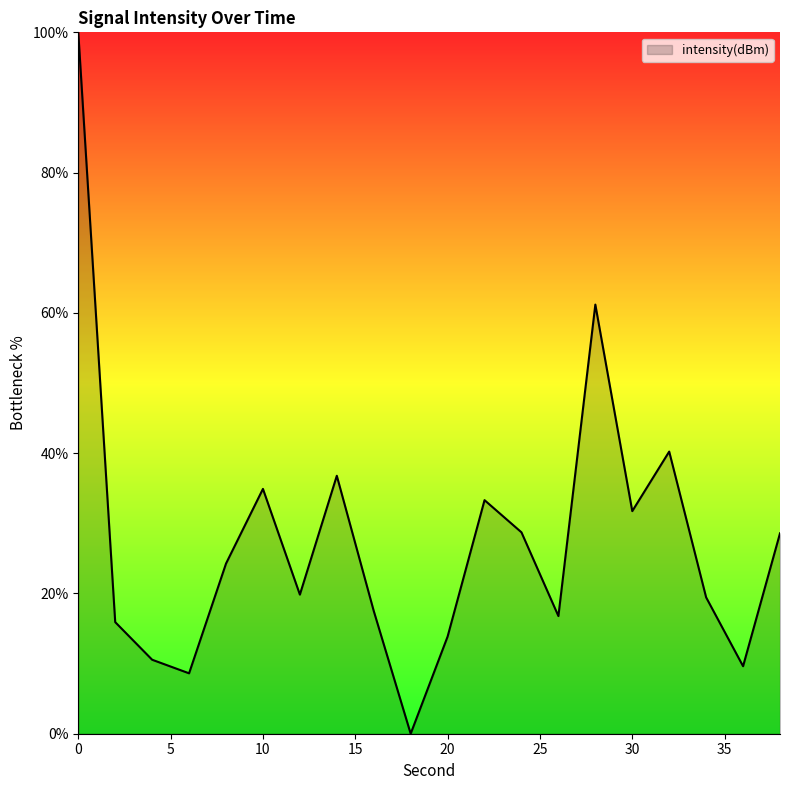

What is the difference between the maximum and minimum values?

100.0